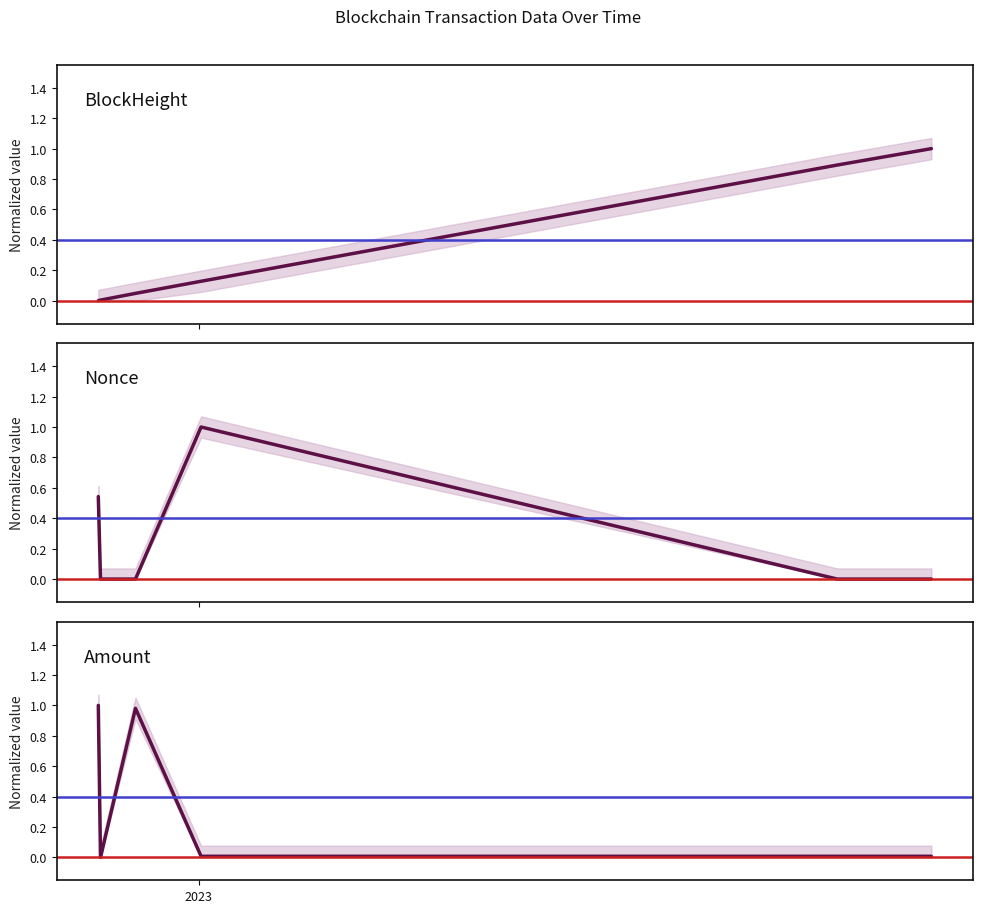

List the series in order of their peak value, highest first.

BlockHeight, Nonce, Amount